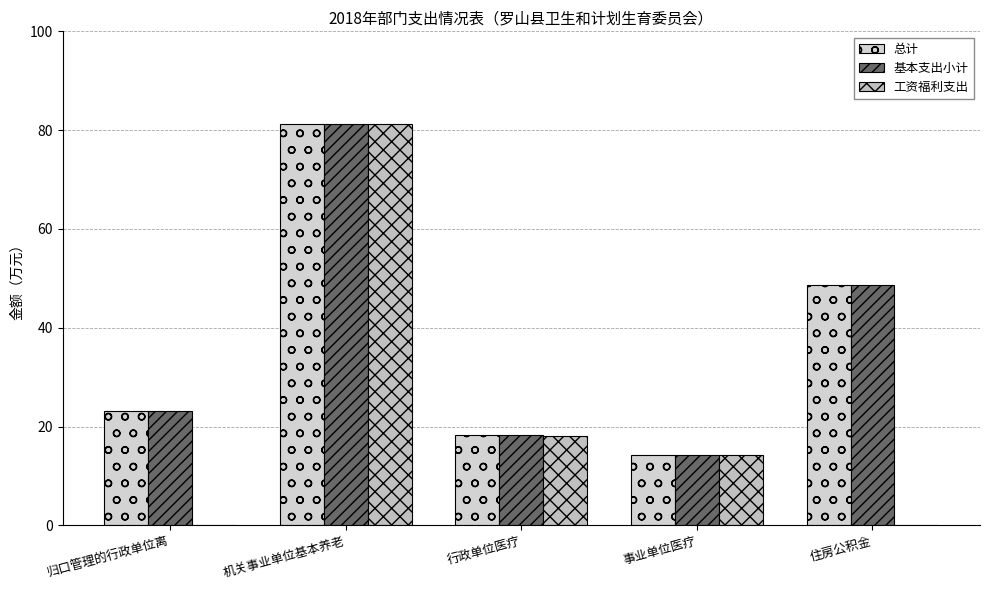

What is the total value across all series at 住房公积金?

97.4